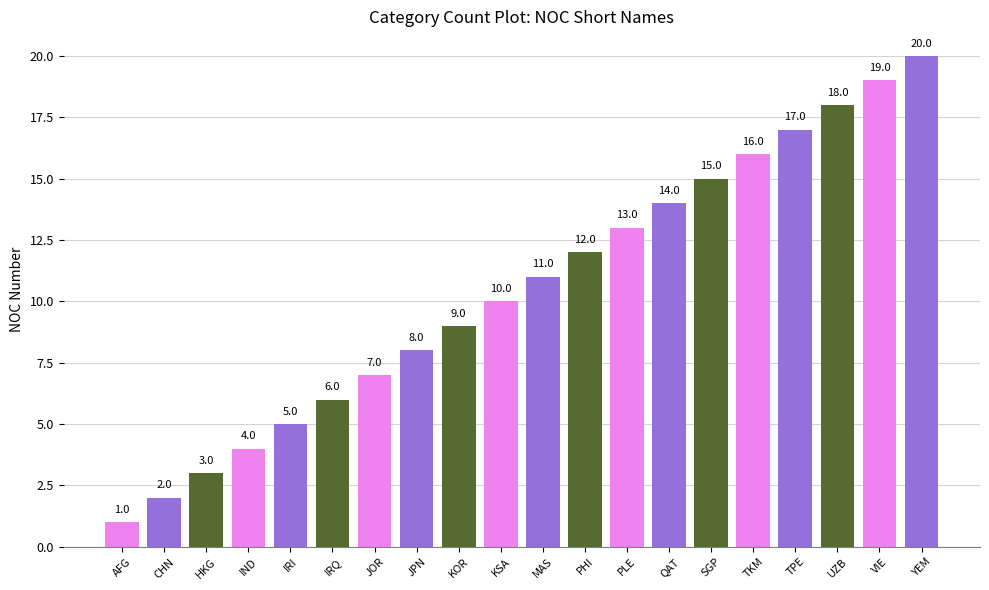

Count the number of categories in the chart.

20